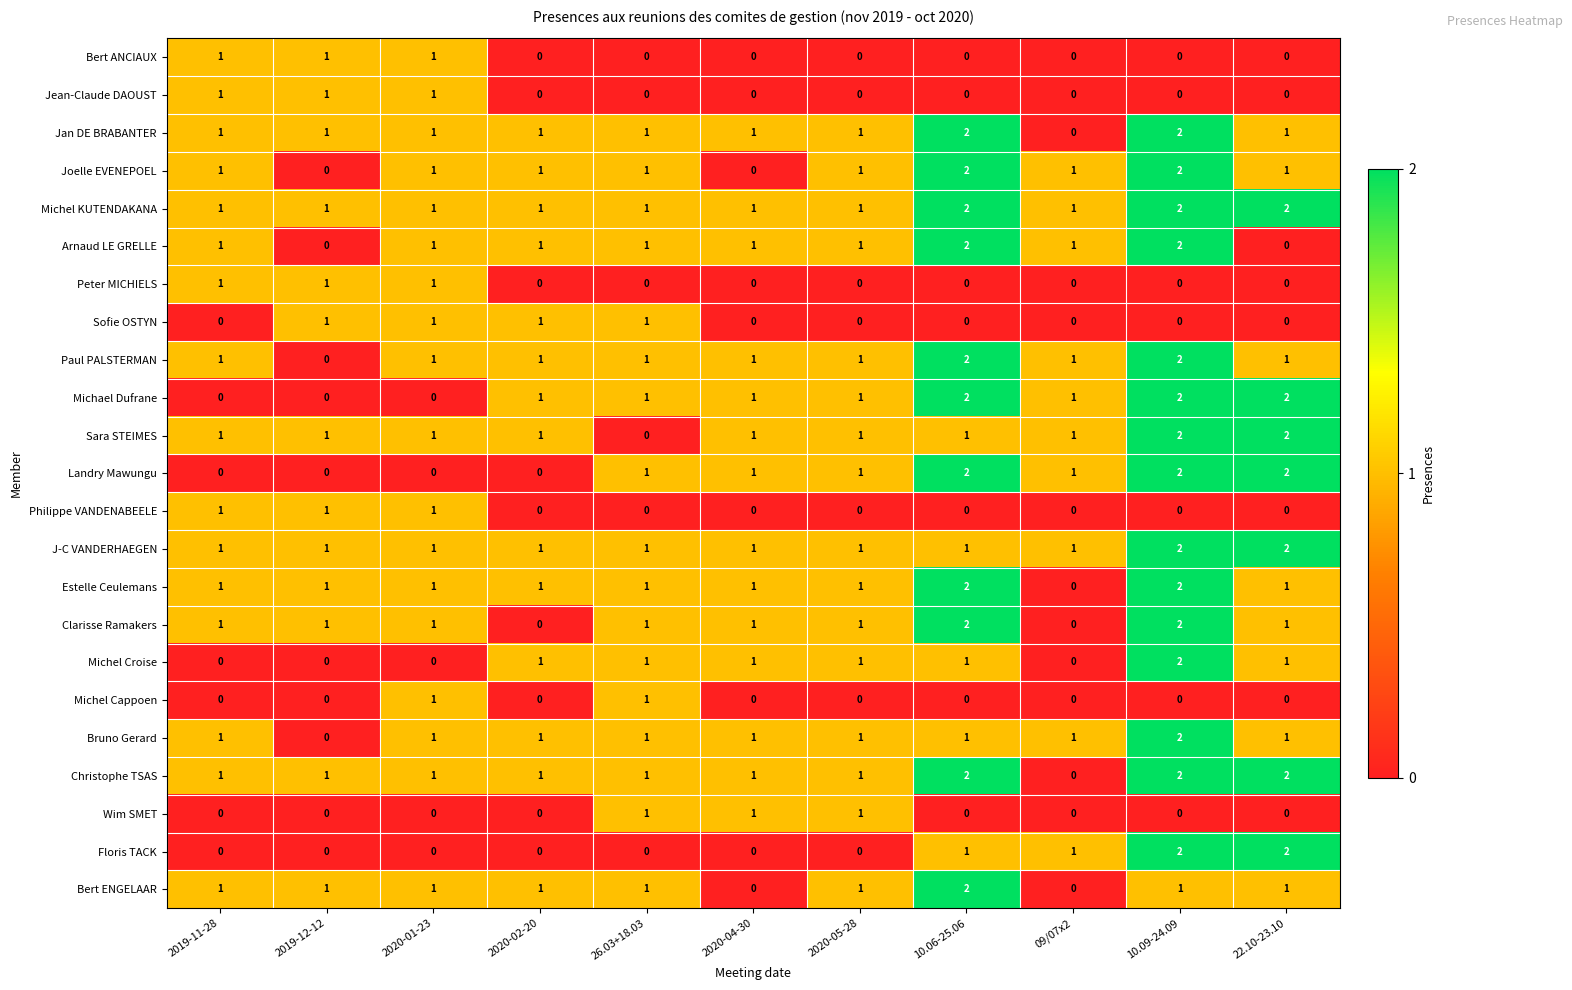

At which category is the sum across all series the highest?

10.09-24.09